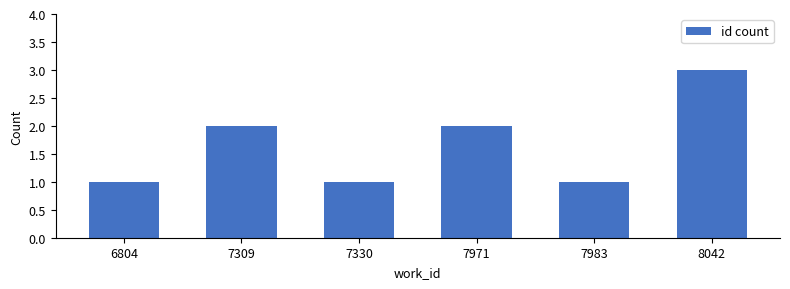

Are the bars horizontal?

No